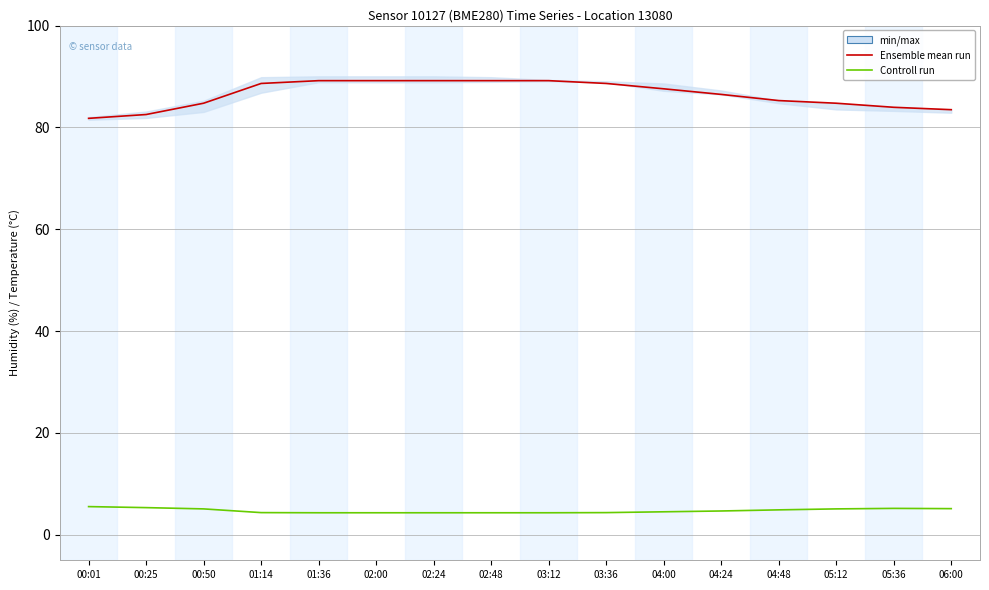

Reading left to right, list all the values displayed in this chart.

Ensemble mean run: 81.8	82.5	84.8	88.6	89.2	89.2	89.2	89.2	89.2	88.6	87.6	86.5	85.3	84.8	84.0	83.5
Controll run: 5.5	5.3	5.1	4.4	4.3	4.3	4.3	4.3	4.3	4.4	4.5	4.7	4.9	5.1	5.2	5.1